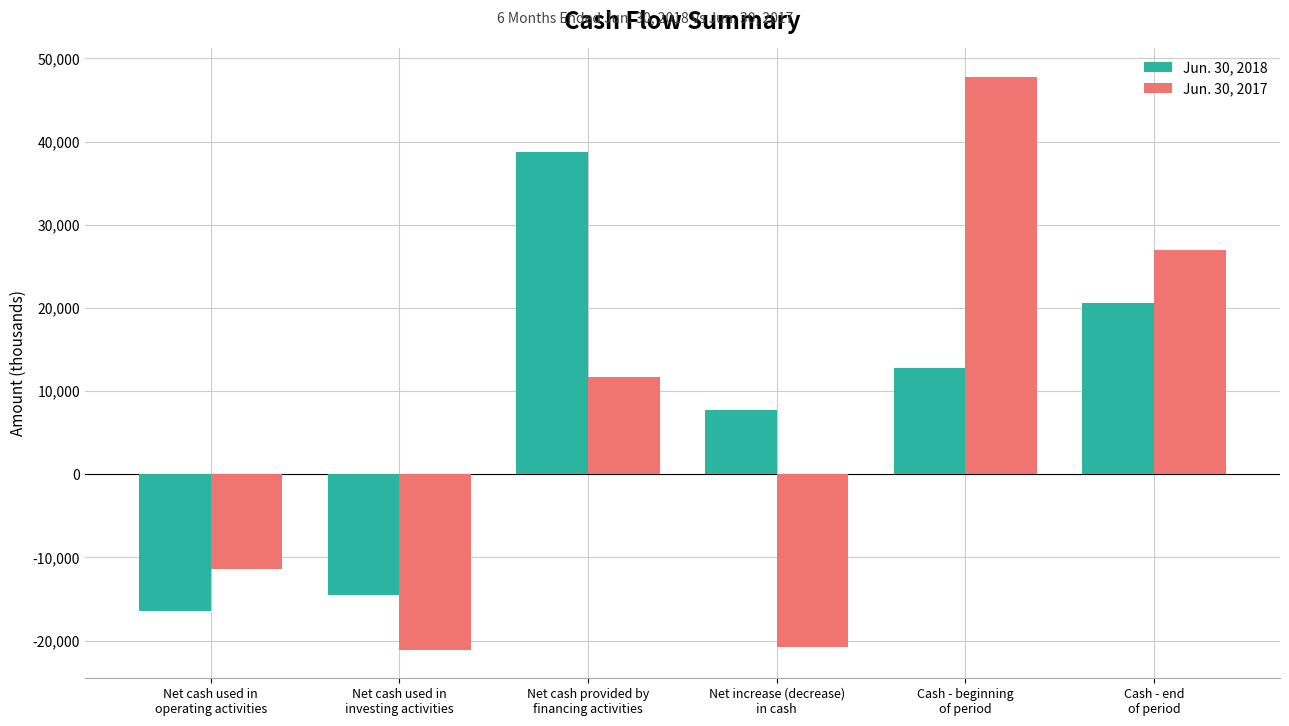

How many negative values does the Jun. 30, 2017 series have?

3